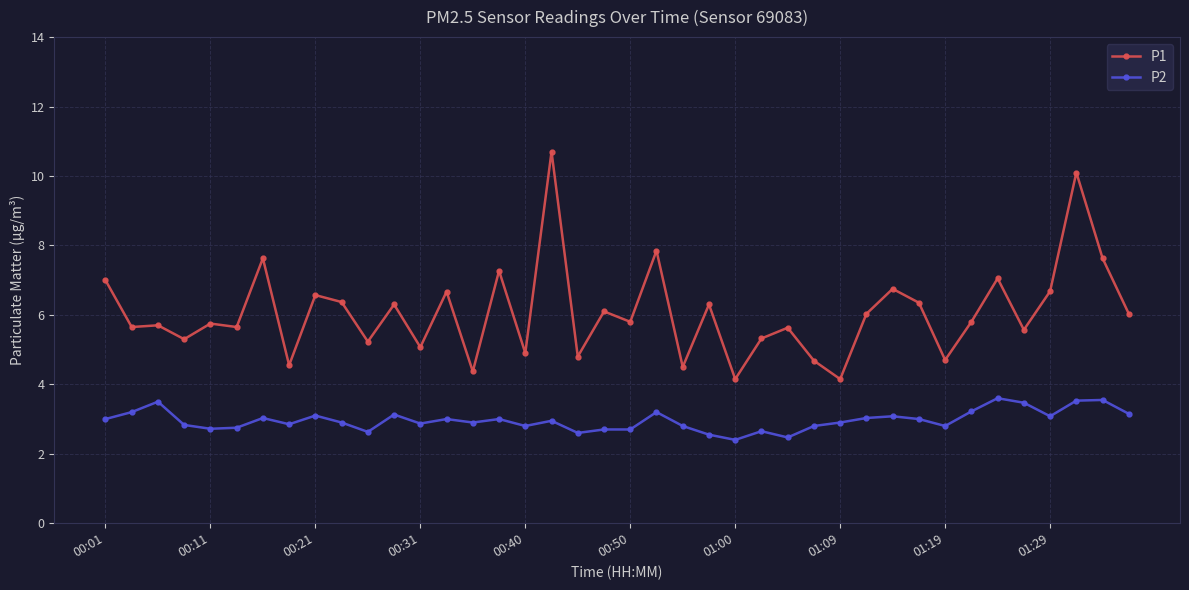

Which series has the largest total across all categories?

P1